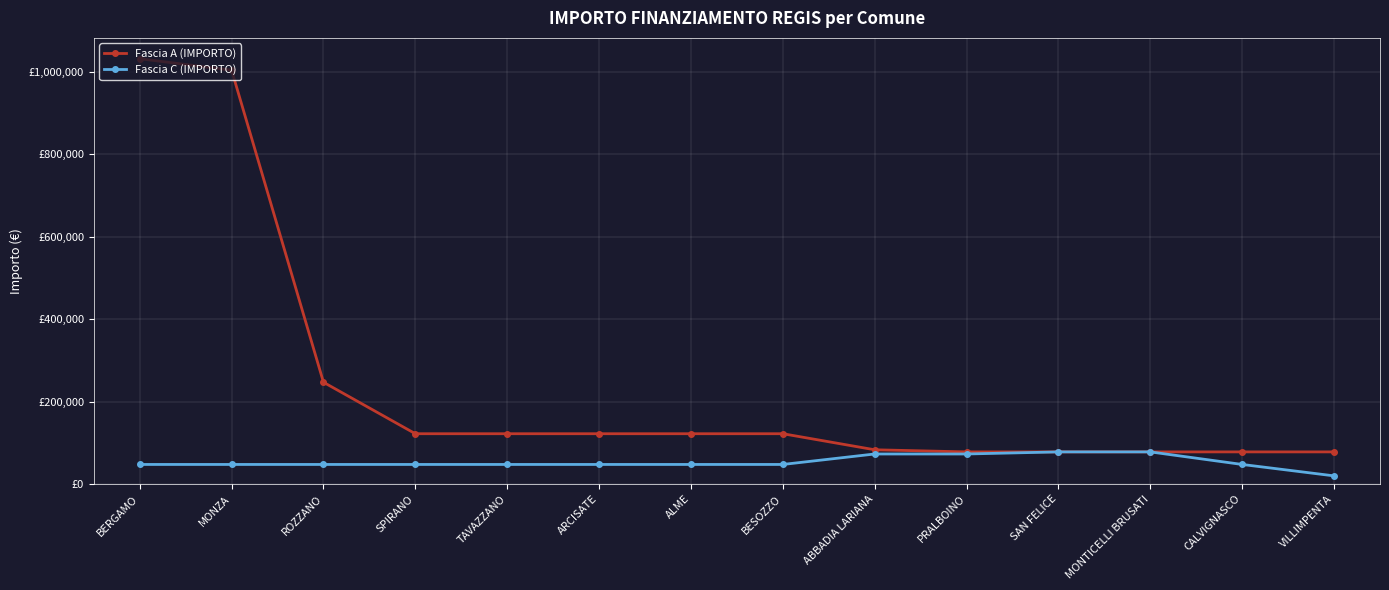

Does the chart have visible grid lines?

Yes